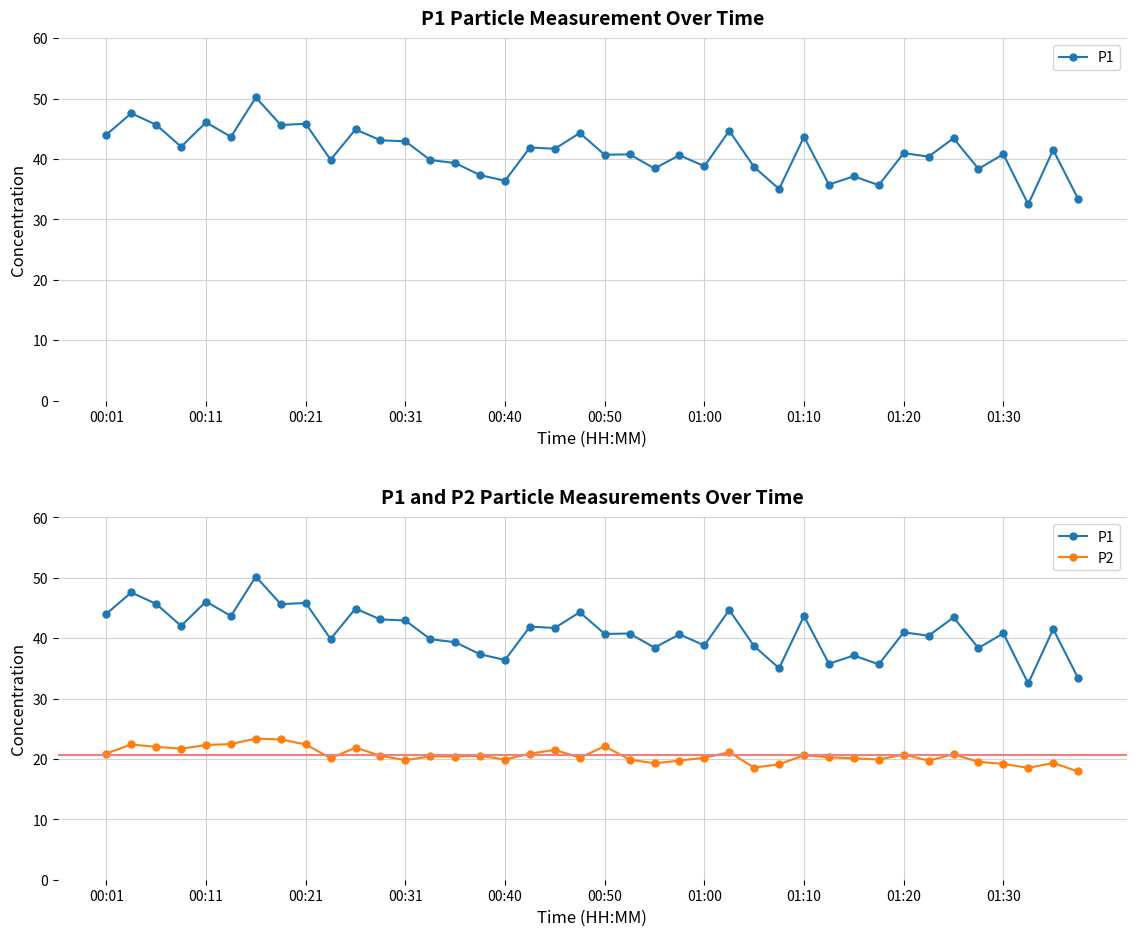

Is it true that P2 equals 34.7 at 23?

False